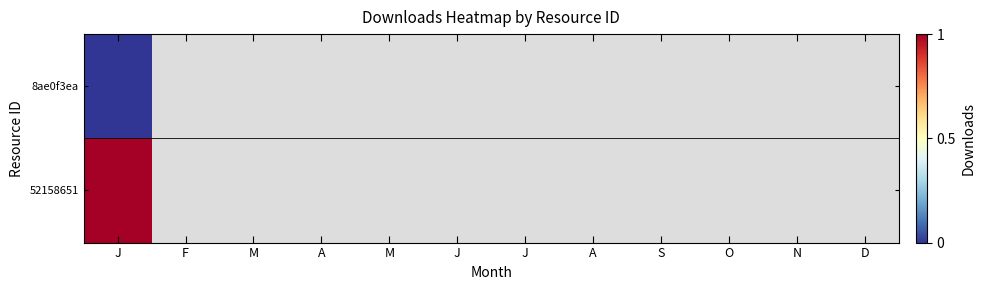

List the series in order of their overall mean, lowest first.

8ae0f3ea, 52158651